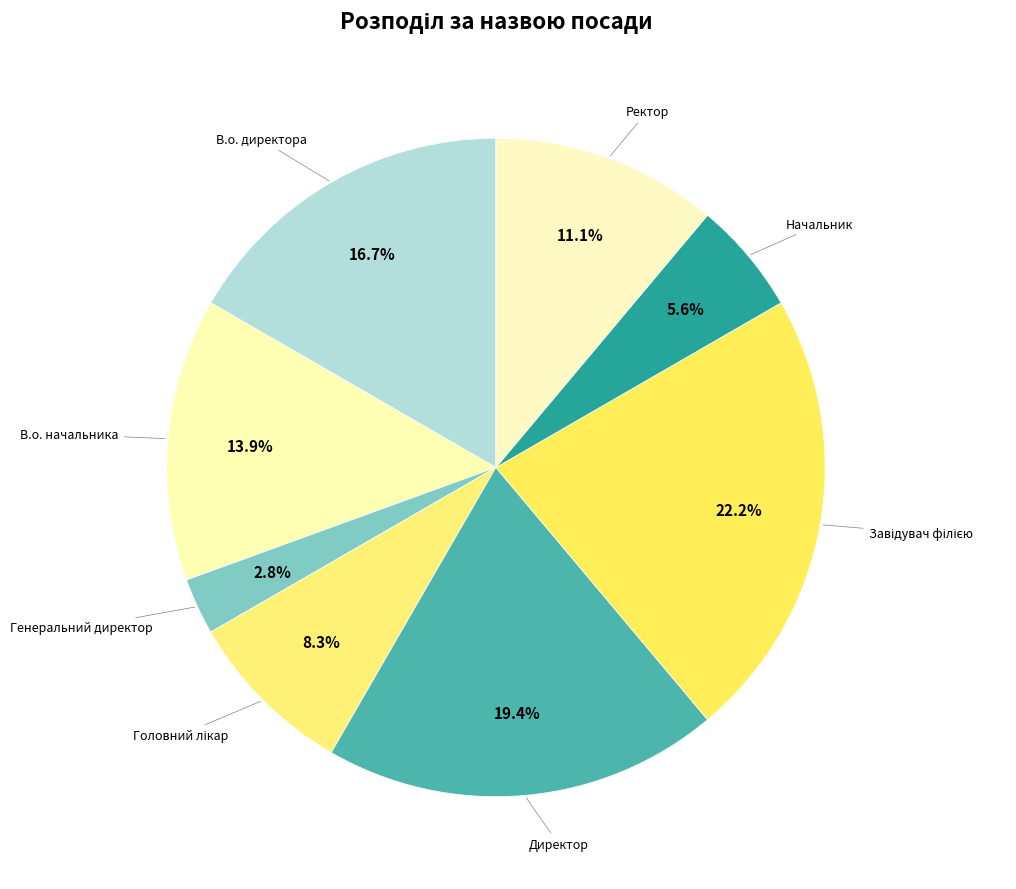

What percentage is the В.о. директора slice, to the nearest percent?

17%